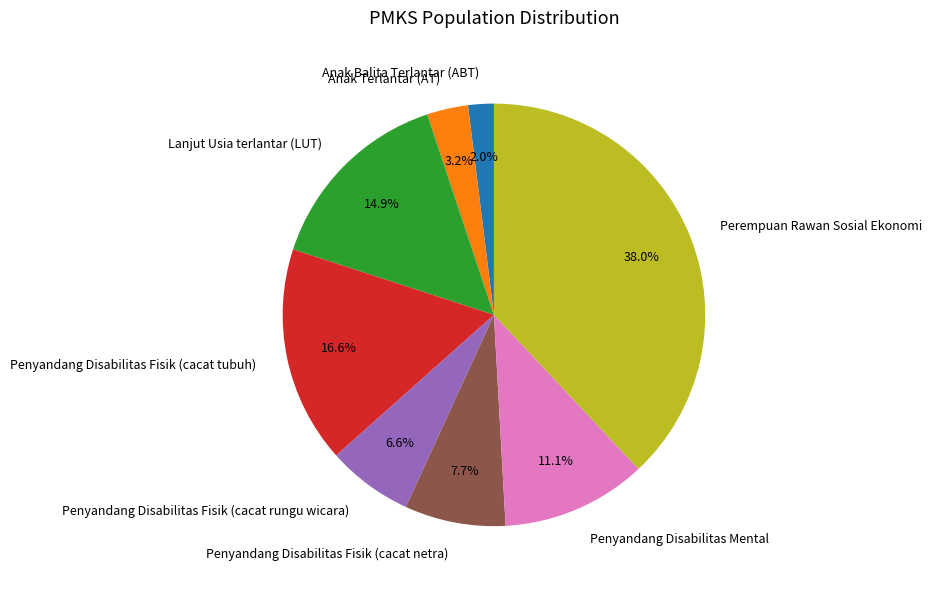

Which slice is the largest?

Perempuan Rawan Sosial Ekonomi